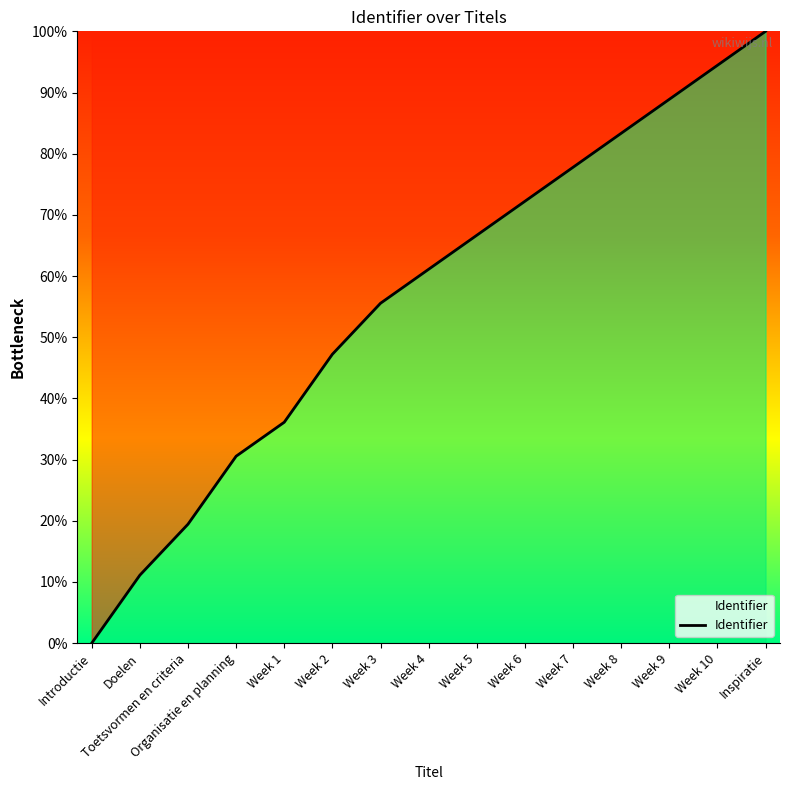

Which label corresponds to the smallest value in the chart?

Introductie